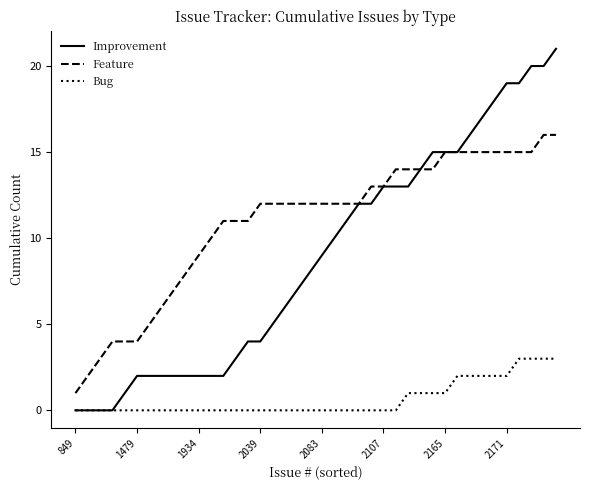

Rank the series by their average value, from highest to lowest.

Feature, Improvement, Bug